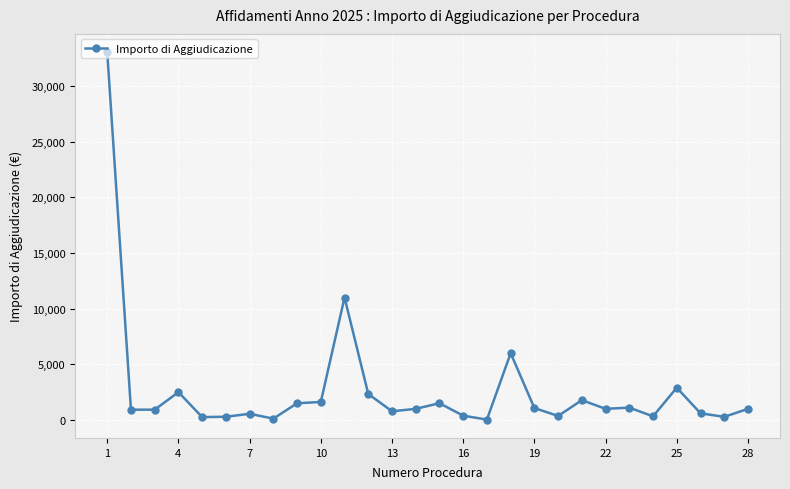

What is the greatest value displayed?

33035.9